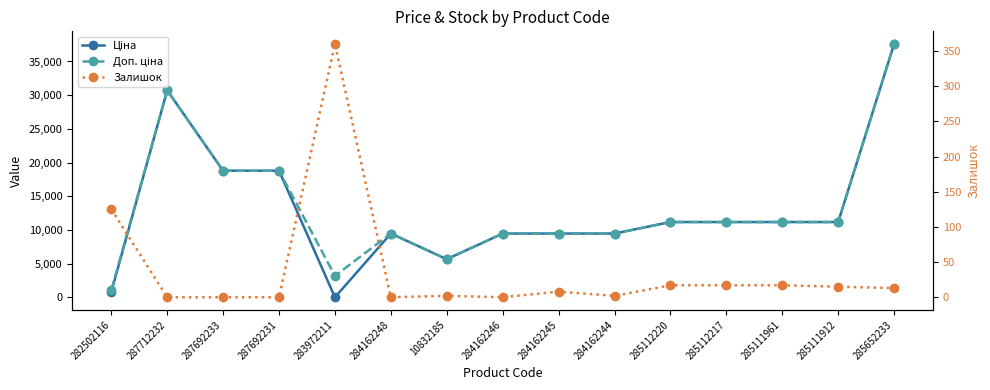

At how many categories does at least one series exceed 2781?

14